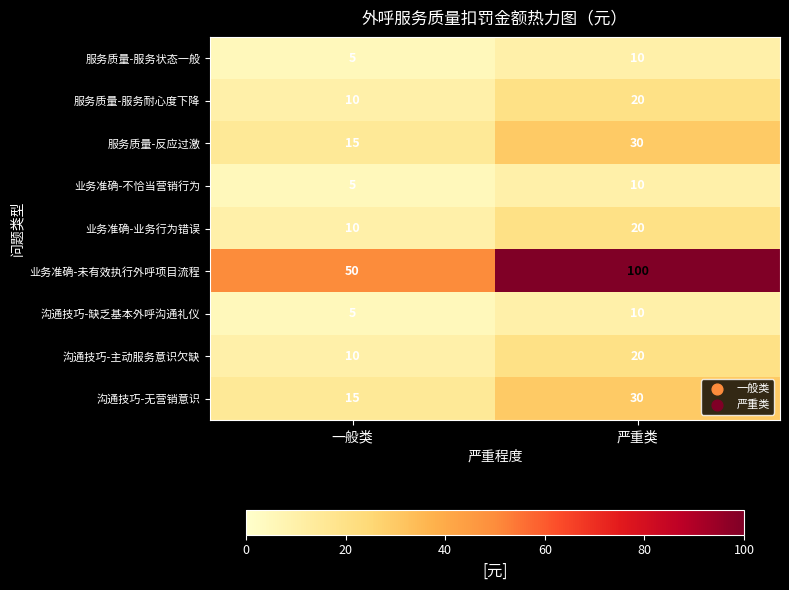

What is the sum of all 业务准确-业务行为错误 values?

30